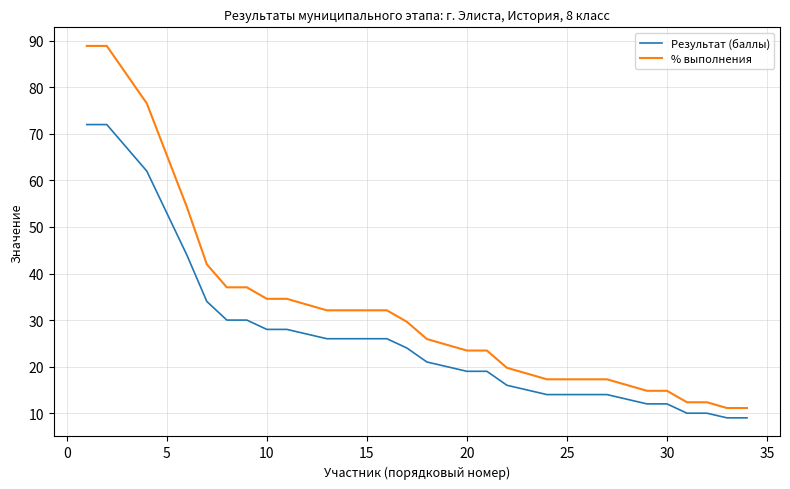

How many values in the % выполнения series exceed 29?

17